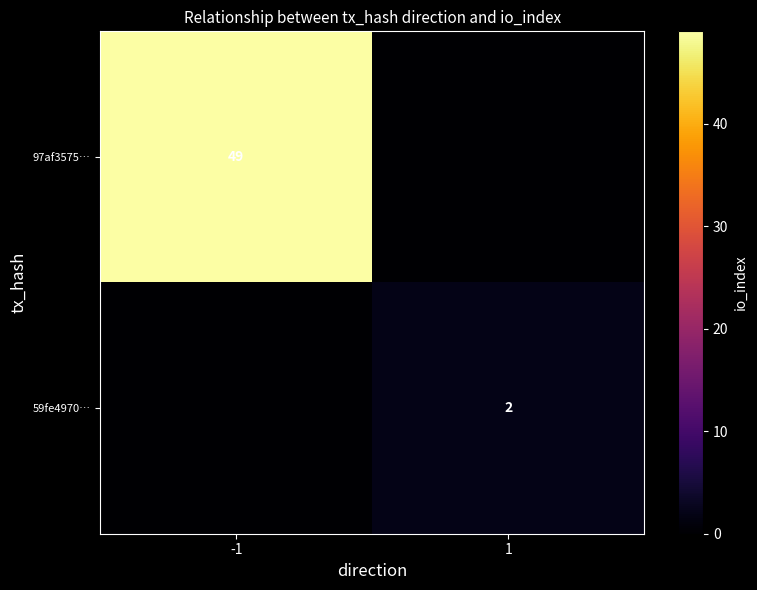

The 97af3575… series shows 33 at -1. True or false?

False